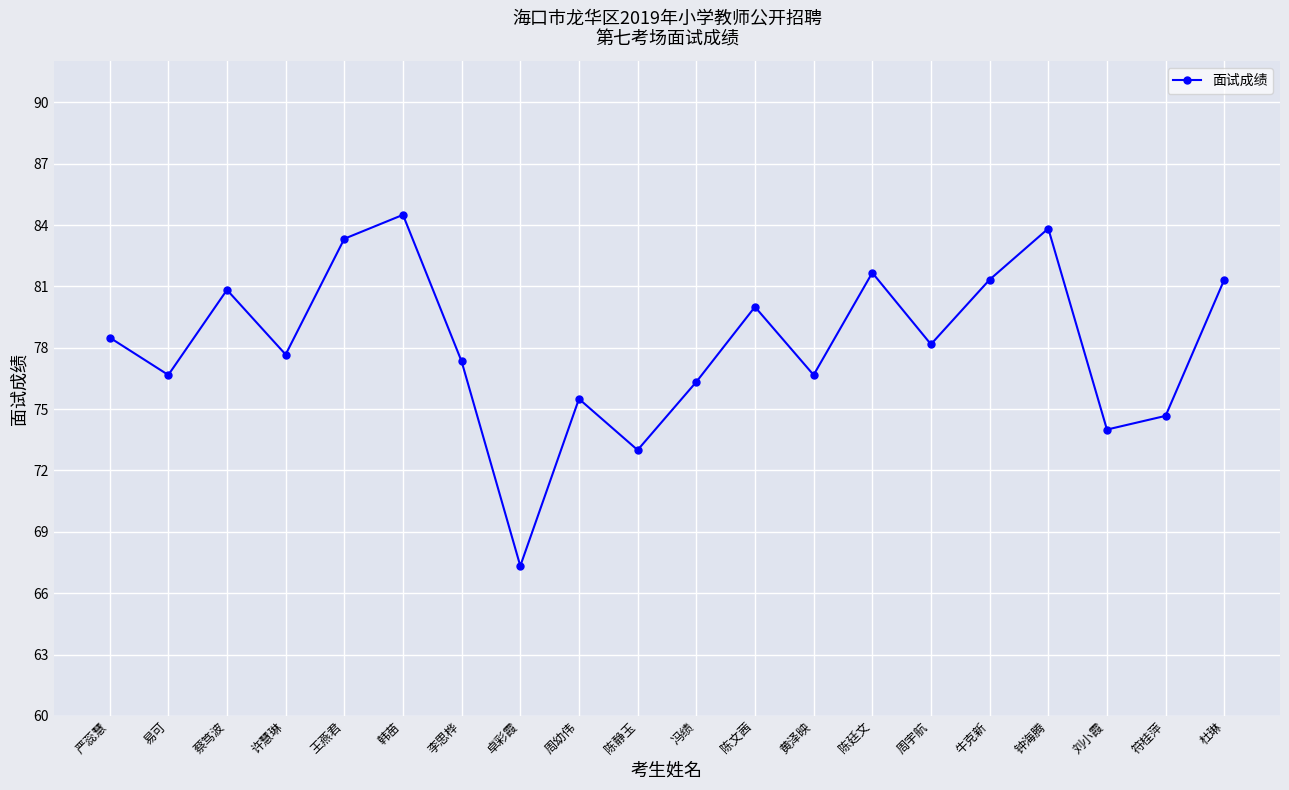

Reading left to right, transcribe all the data shown in this chart.

78.5	76.7	80.8	77.7	83.3	84.5	77.3	67.3	75.5	73.0	76.3	80.0	76.7	81.7	78.2	81.3	83.8	74.0	74.7	81.3